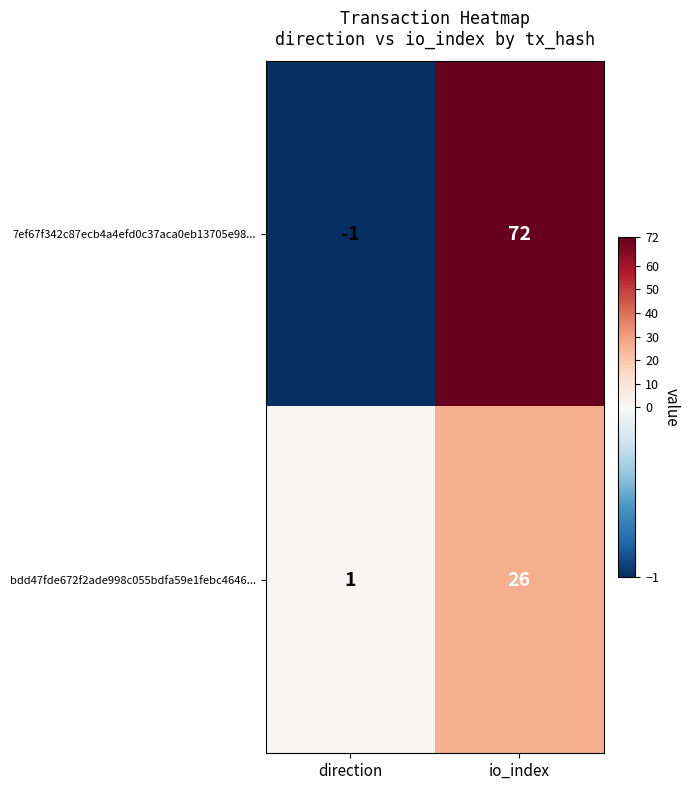

At which category is the sum across all series the highest?

io_index